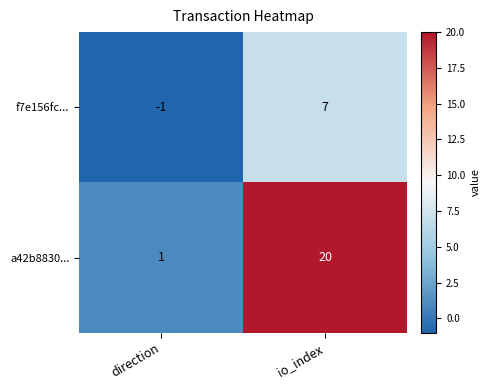

What is the average value of the f7e156fc... series?

3